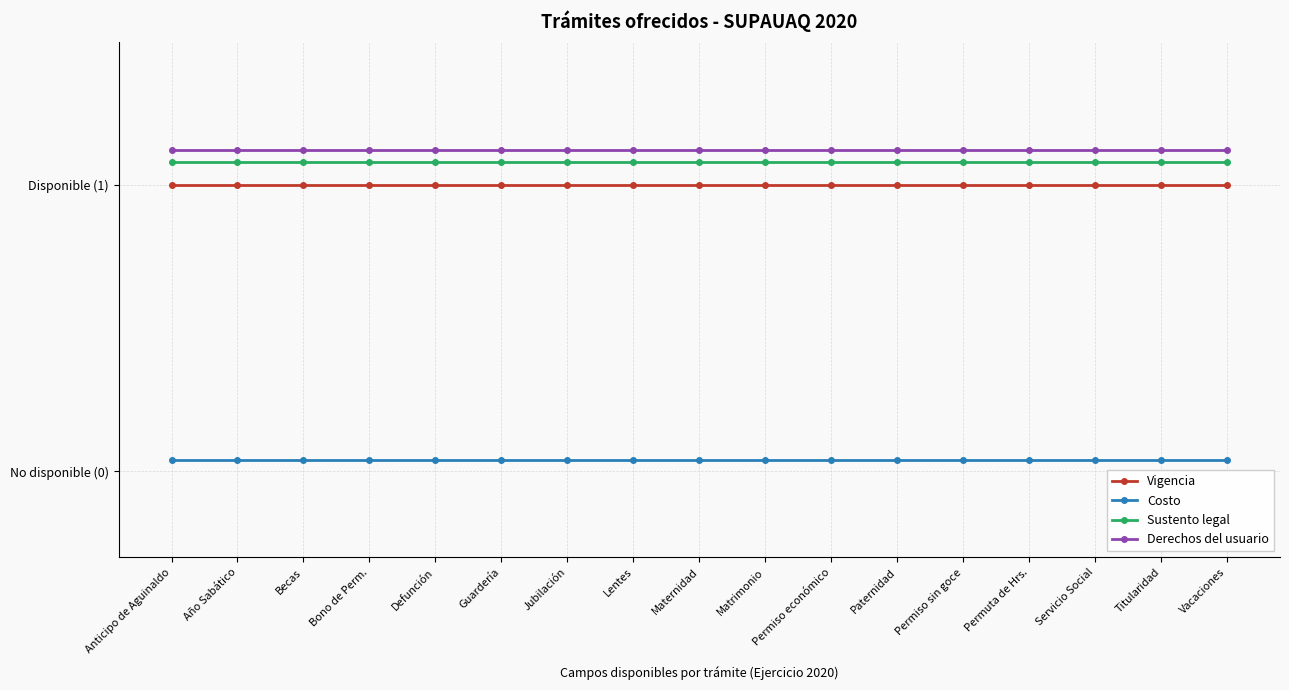

Which has a higher value, Guardería or Anticipo de Aguinaldo?

Guardería